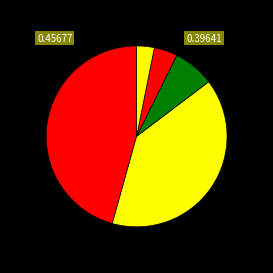

How many slices are in this pie chart?

5